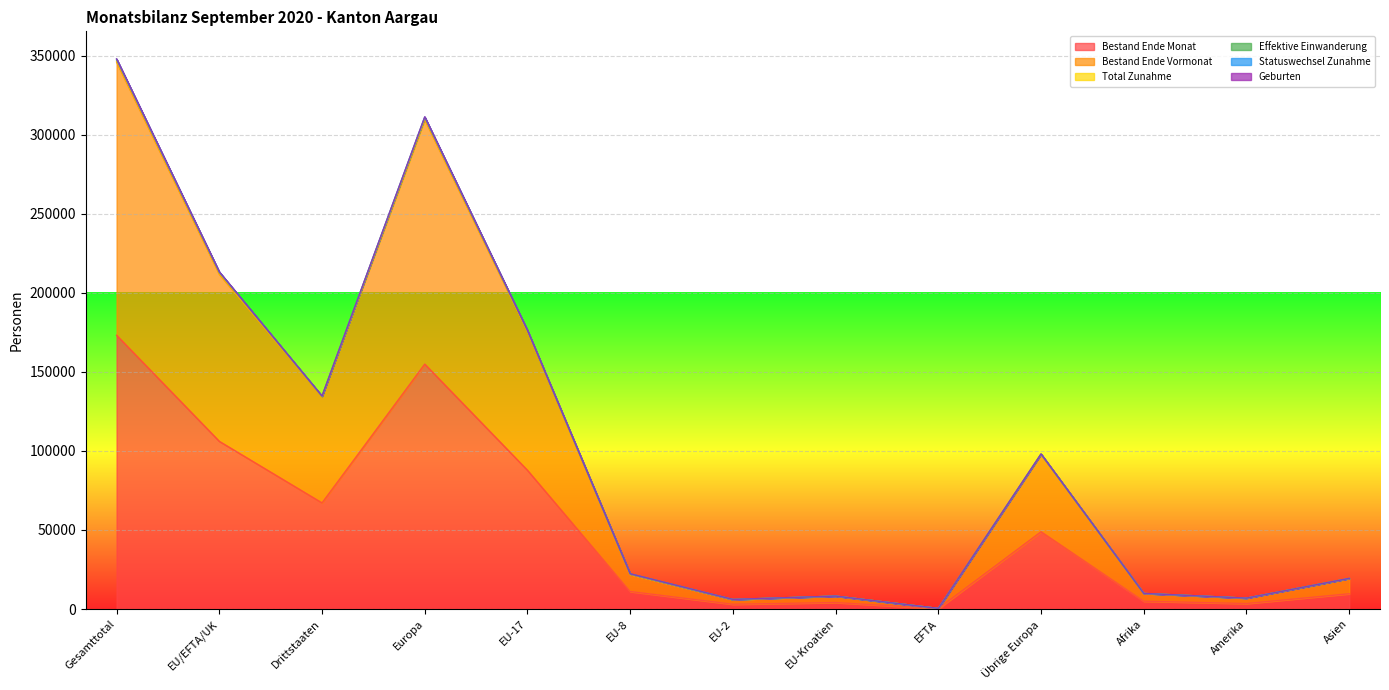

At which label does Bestand Ende Vormonat first exceed 21960?

Gesamttotal